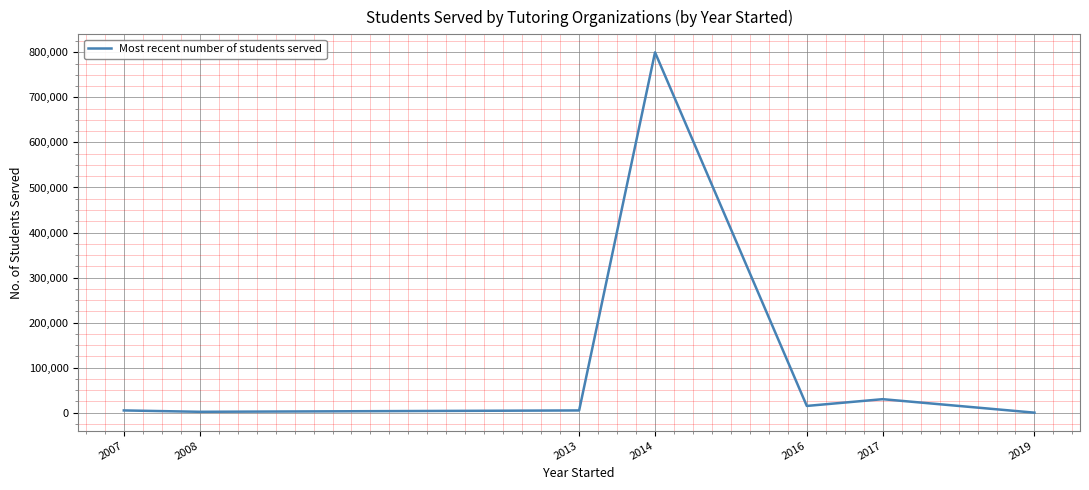

How many interior local valleys (lower than both neighbors) does the data have?

2